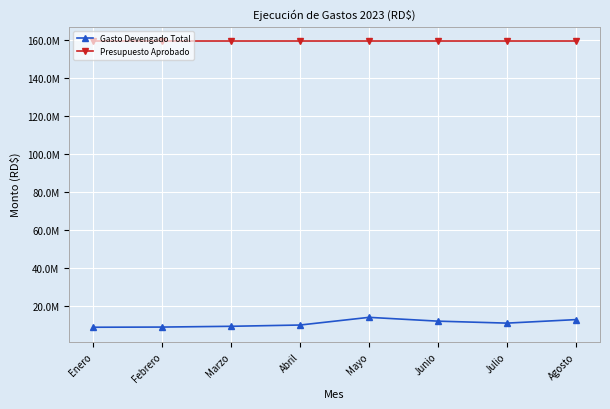

Reading right to left, list all the values displayed in this chart.

Gasto Devengado Total: Agosto=12915029.7	Julio=11065092.7	Junio=12101565.0	Mayo=14110068.9	Abril=10064520.6	Marzo=9394825.0	Febrero=8989371.4	Enero=8897907.2
Presupuesto Aprobado: Agosto=159671257.0	Julio=159671257.0	Junio=159671257.0	Mayo=159671257.0	Abril=159671257.0	Marzo=159671257.0	Febrero=159671257.0	Enero=159671257.0